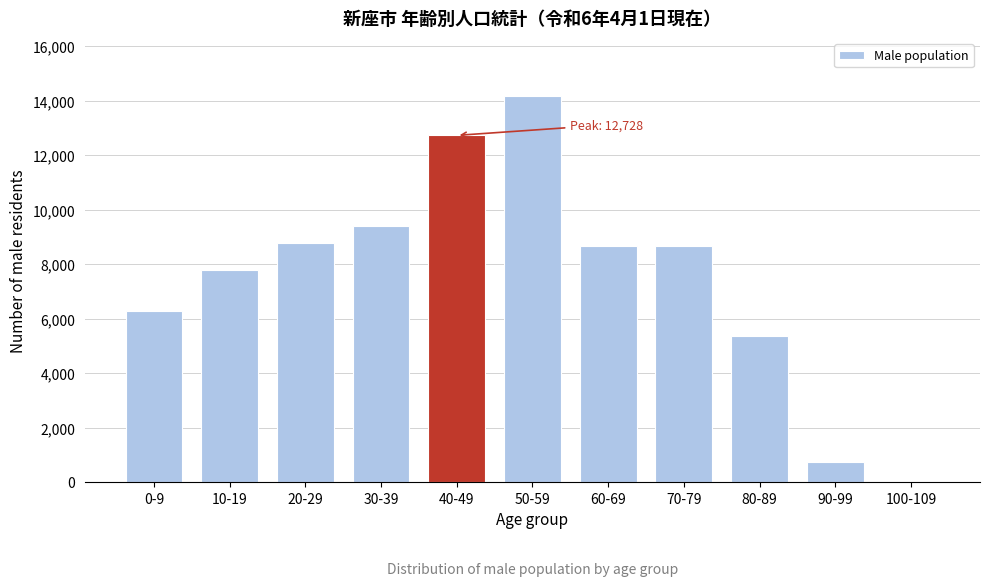

What is the ratio of the value at 30-39 to the value at 10-19?

1.2